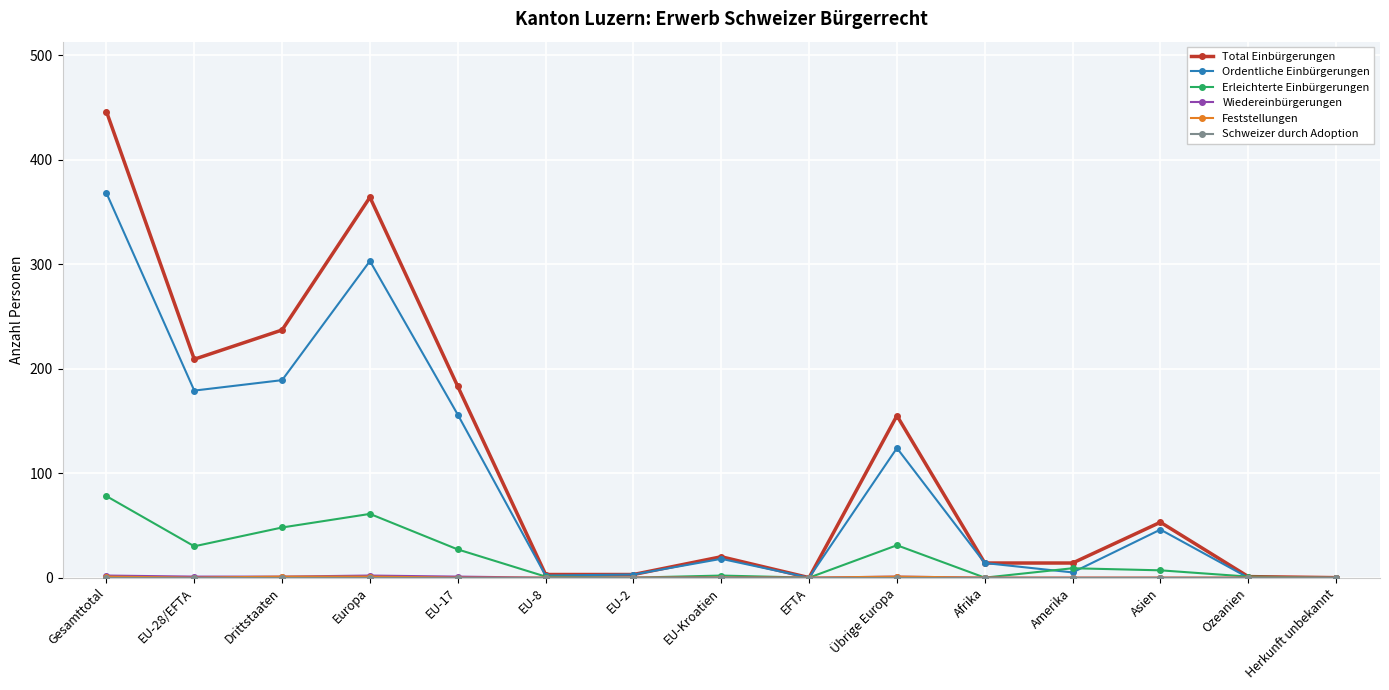

Which series changed the most between EU-2 and Asien?

Total Einbürgerungen